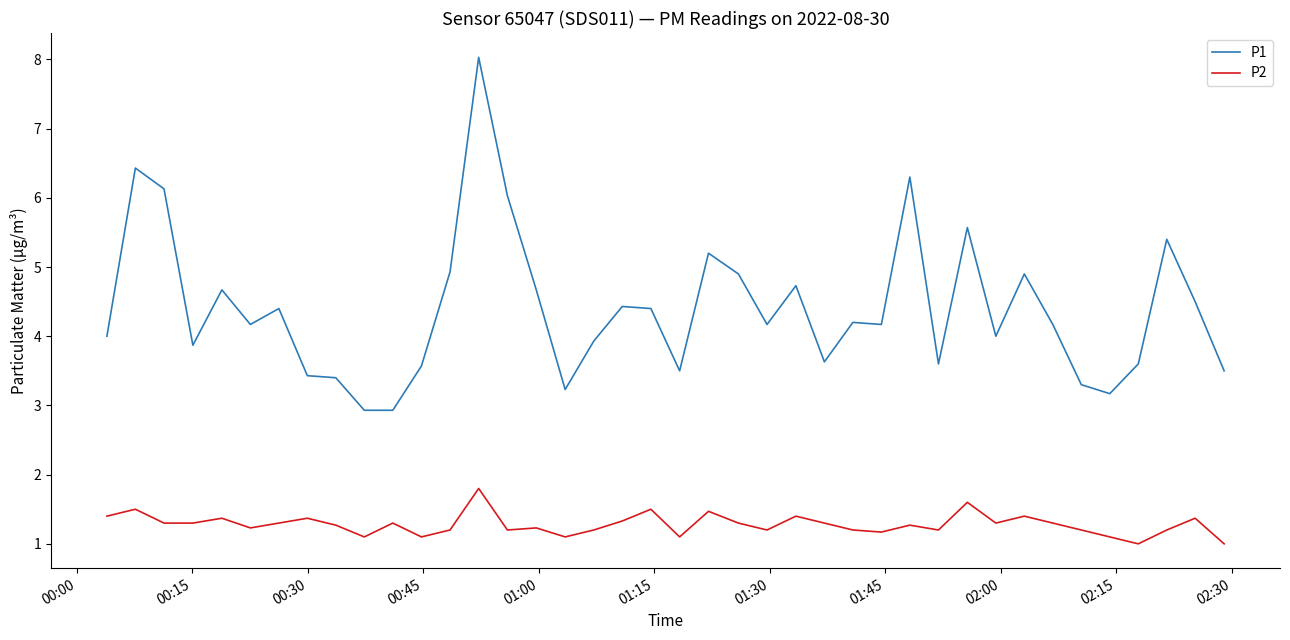

What is the difference between the maximum and minimum values in the P2 series?

0.8